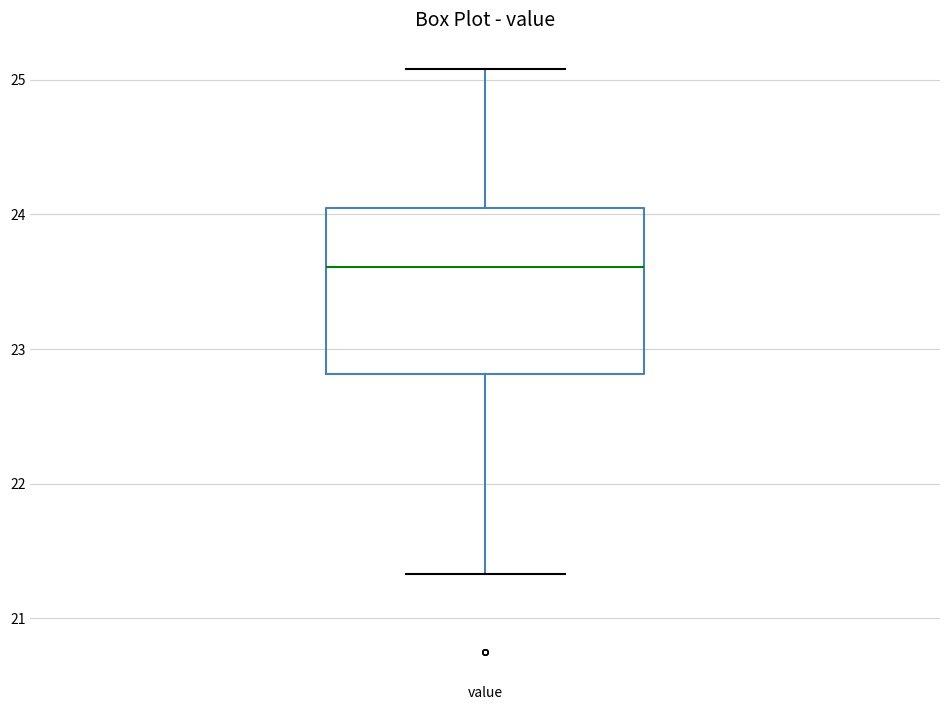

Where is the upper edge of the box for value on the y-axis? The values are not printed on the chart, so give them approximately, as read against the axis.

24.1